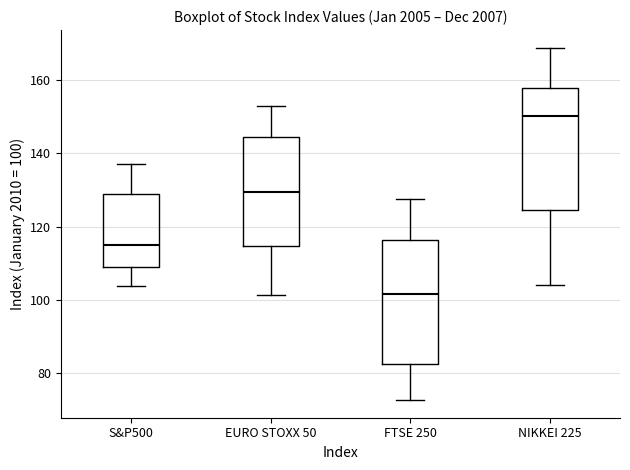

Reading left to right, read every box against the y-axis: the position of its median line, the range the box covers, and the ends of its whiskers. The values are not printed on the chart, so give them approximately, as read against the axis.

S&P500: median 114, box 110 to 128, whiskers 104 to 138
EURO STOXX 50: median 130, box 114 to 144, whiskers 102 to 152
FTSE 250: median 102, box 82 to 116, whiskers 72 to 128
NIKKEI 225: median 150, box 124 to 158, whiskers 104 to 168